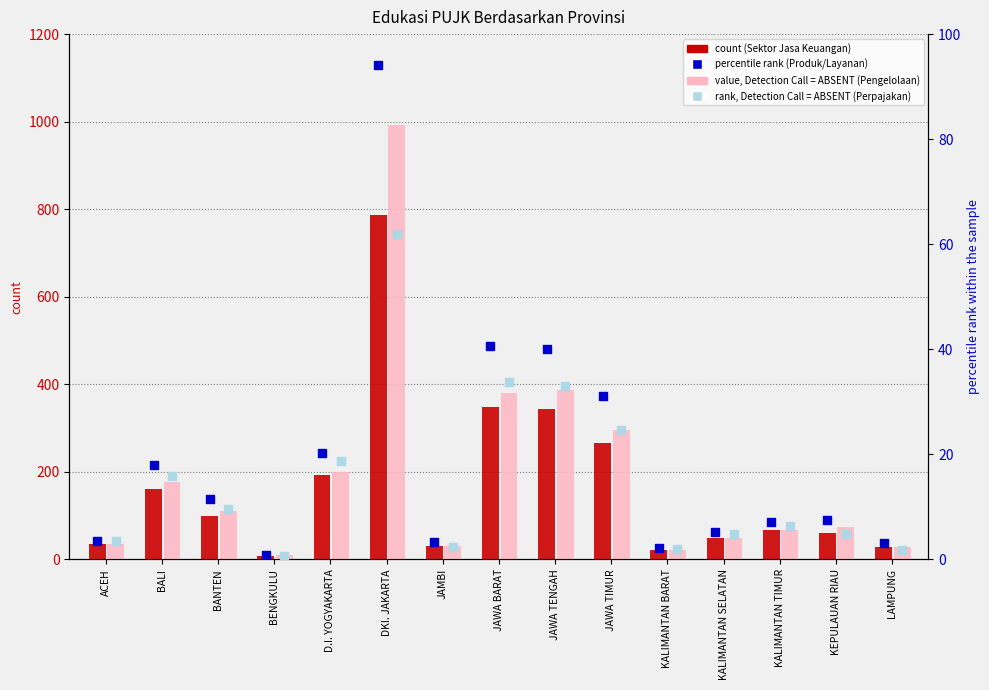

Is the value of Karakteristik Produk/Layanan Keuangan at JAWA TIMUR greater than the value of Karakteristik Pengelolaan Keuangan at BANTEN?

No